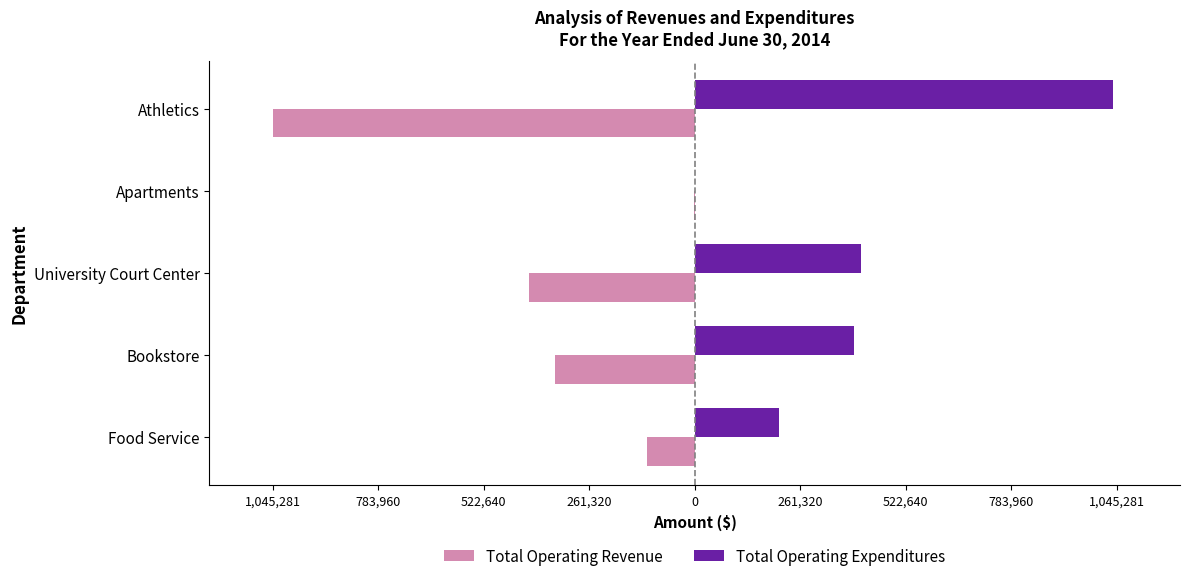

What are all the series names shown in the legend?

Total Operating Revenue, Total Operating Expenditures